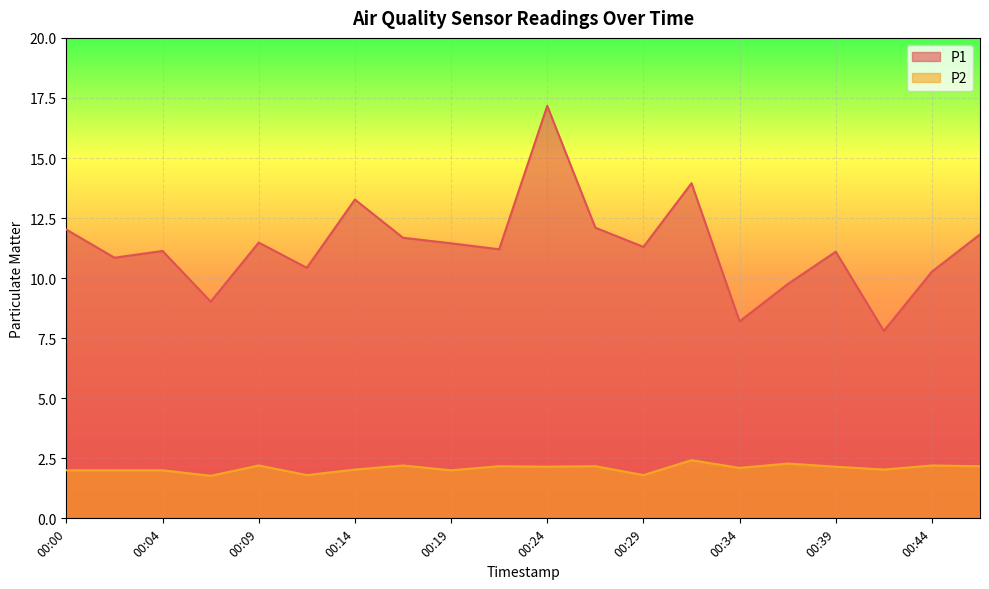

At which category is the sum across all series the highest?

00:24